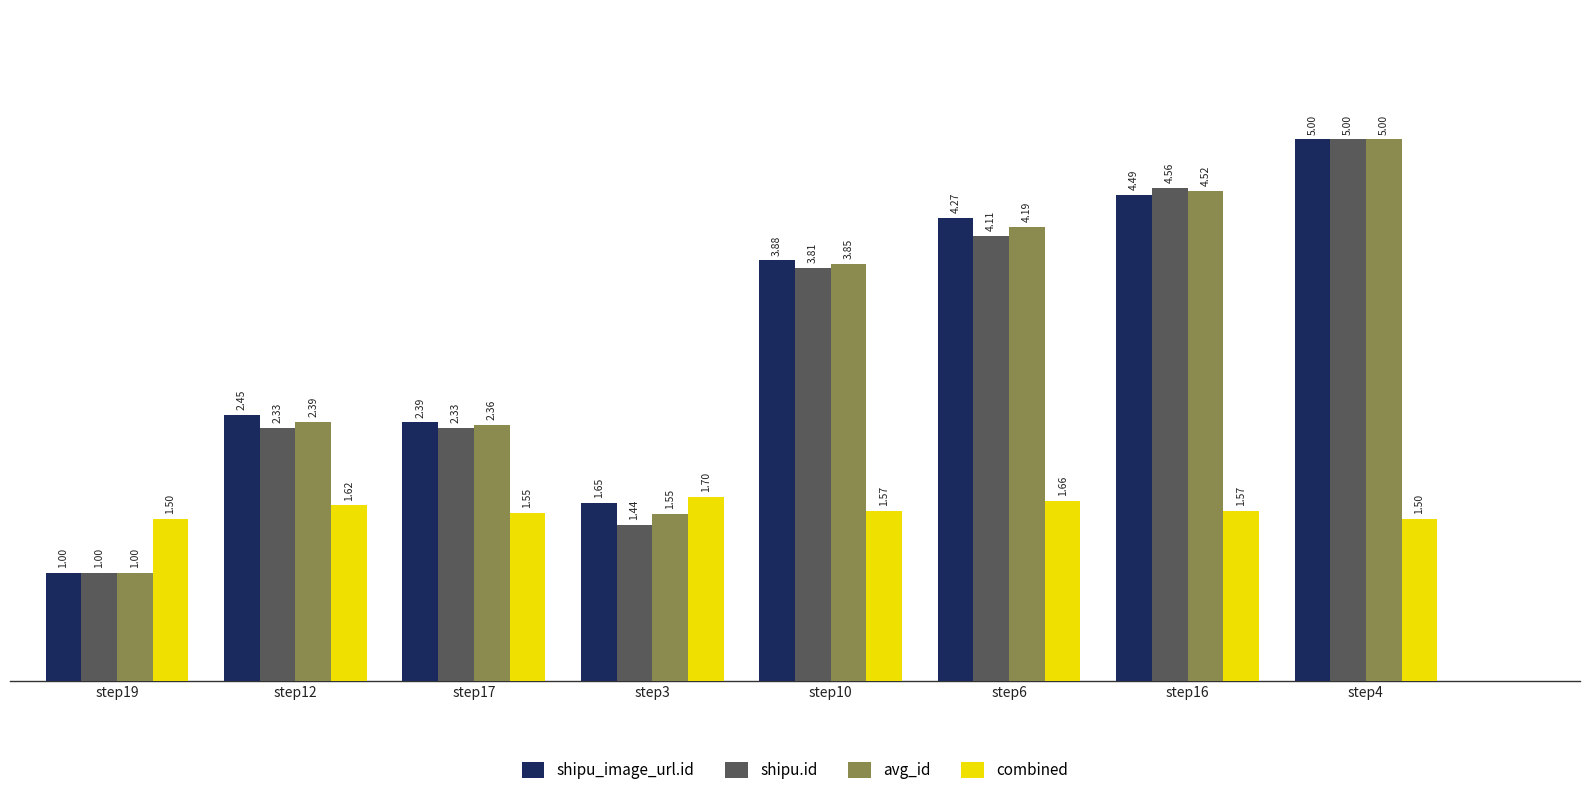

Where is shipu_image_url.id nearest to the value 3?

step12